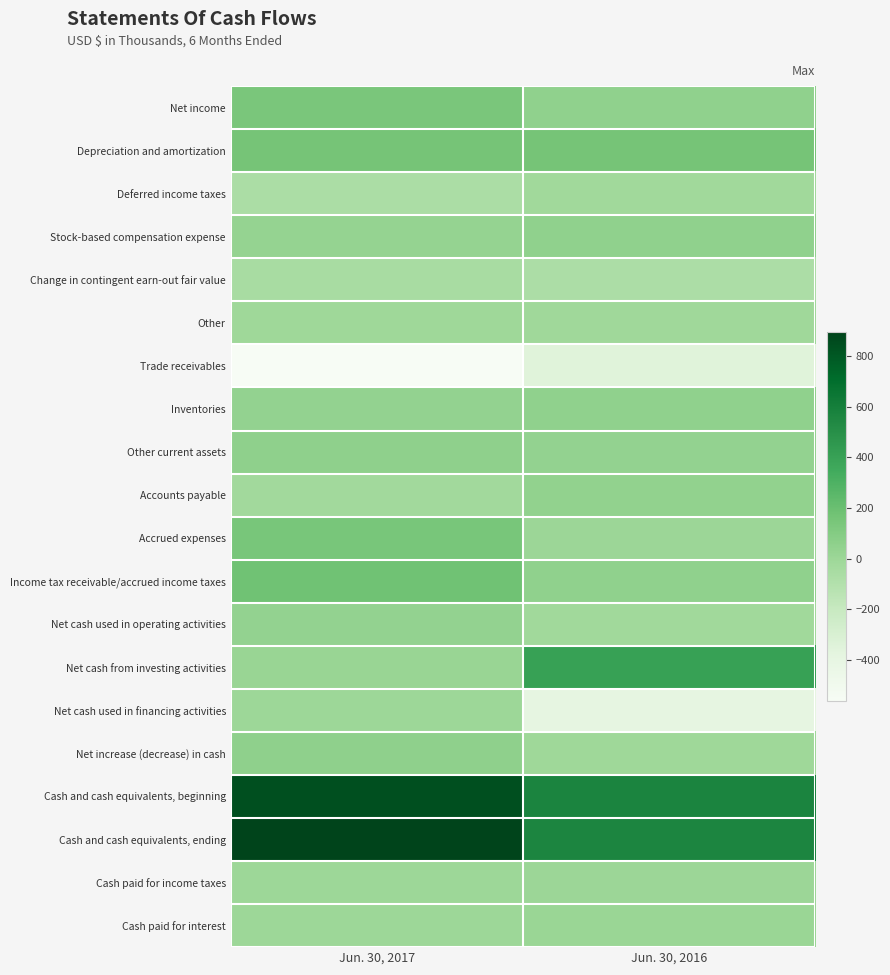

Which category has the highest value across all series?

Jun. 30, 2017